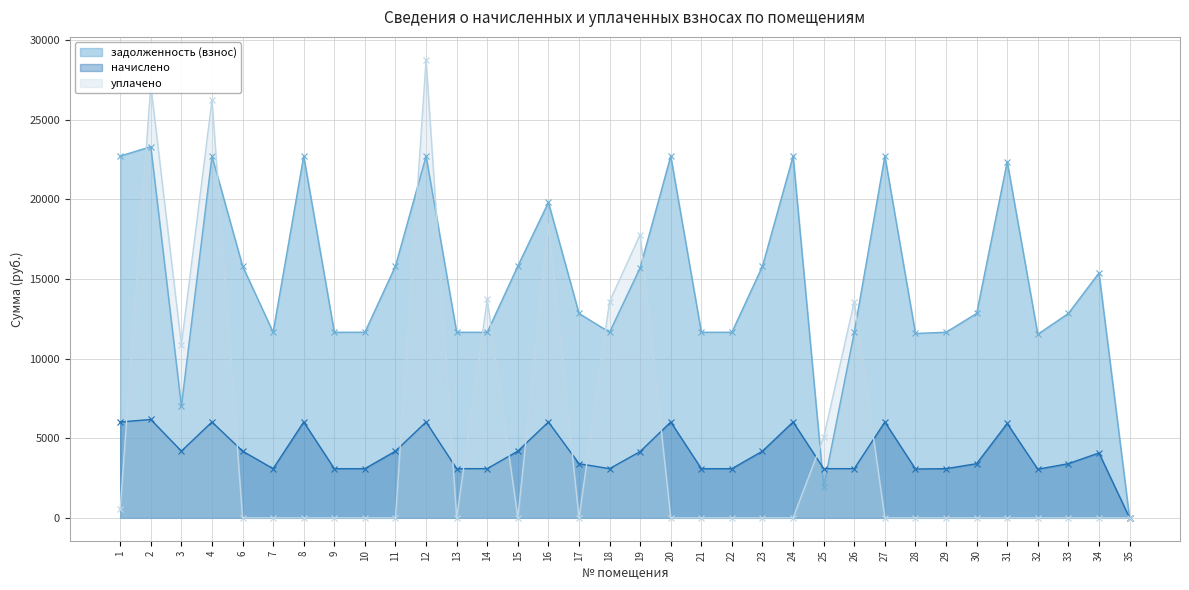

What is the value of the начислено point at the 11th from the left?

6021.6